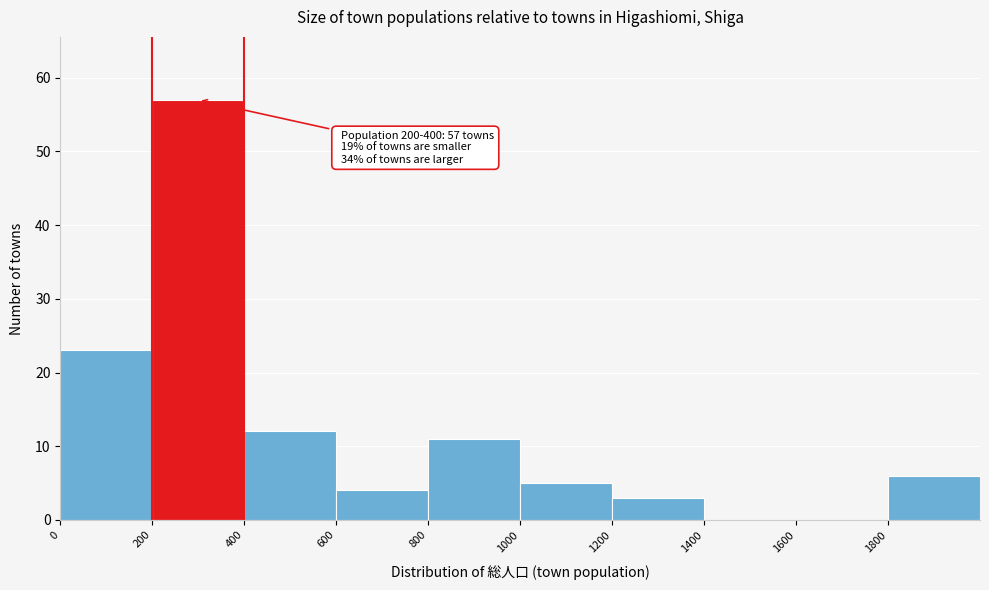

Over which range of the x-axis is the bar tallest?

200 to 400